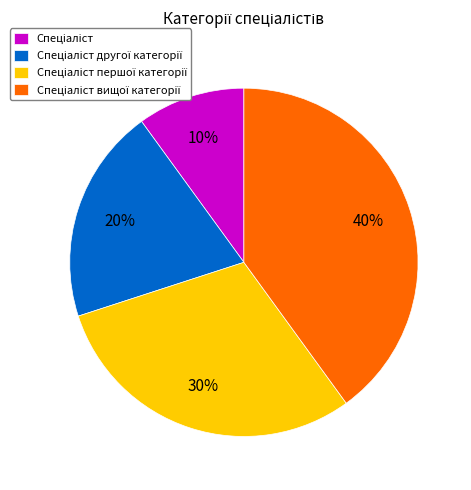

Count the number of slices in the pie.

4